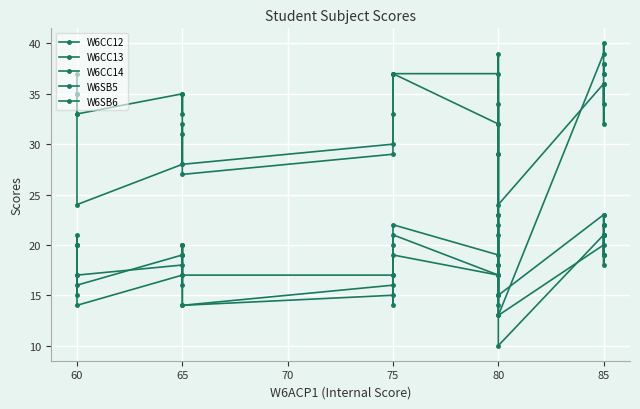

After their last crossing, which series has the higher values: W6SB5 or W6SB6?

W6SB5